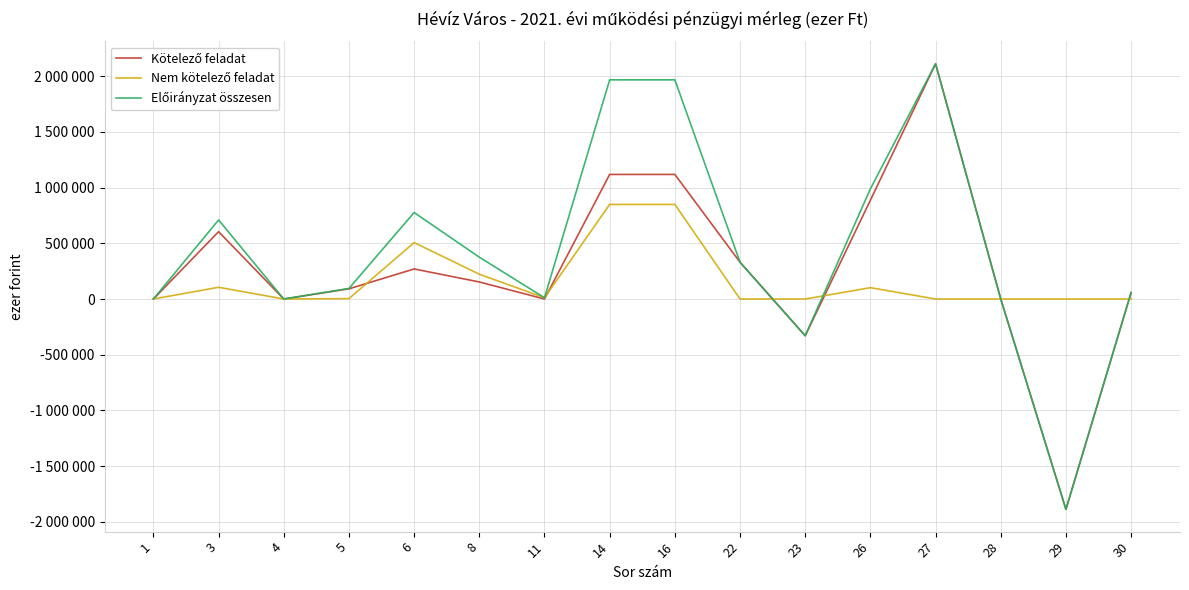

Is it true that Kötelező feladat equals 604675 at 3?

True